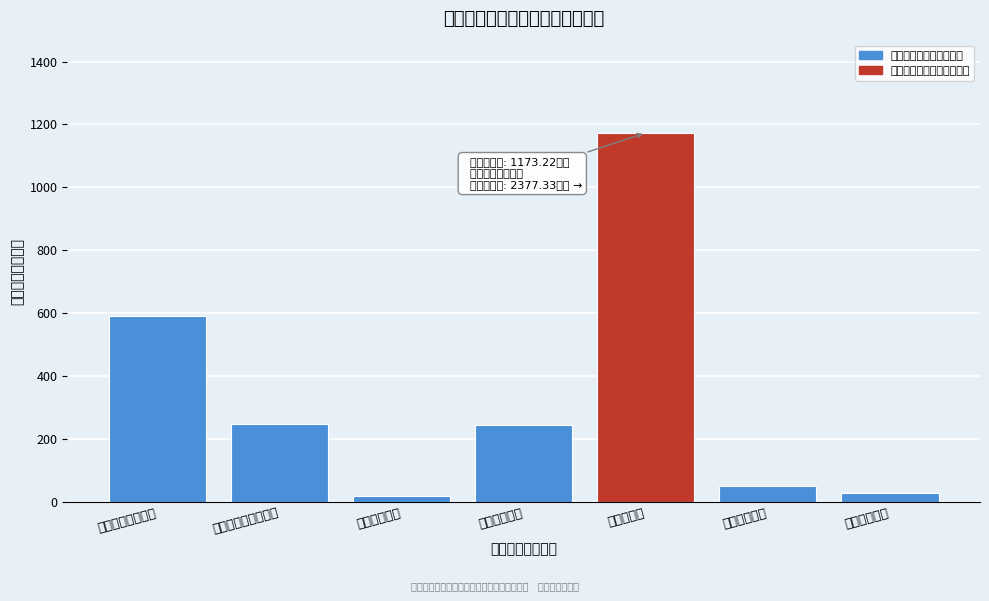

What value does the data have at 城乡社区支出?

242.9